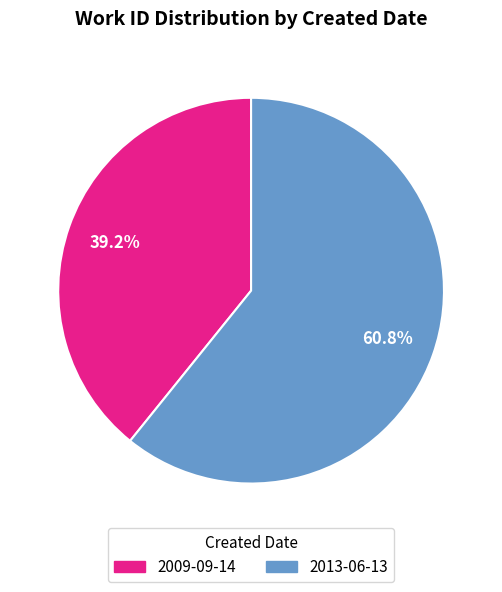

Between 2013-06-13 and 2009-09-14, which is larger?

2013-06-13